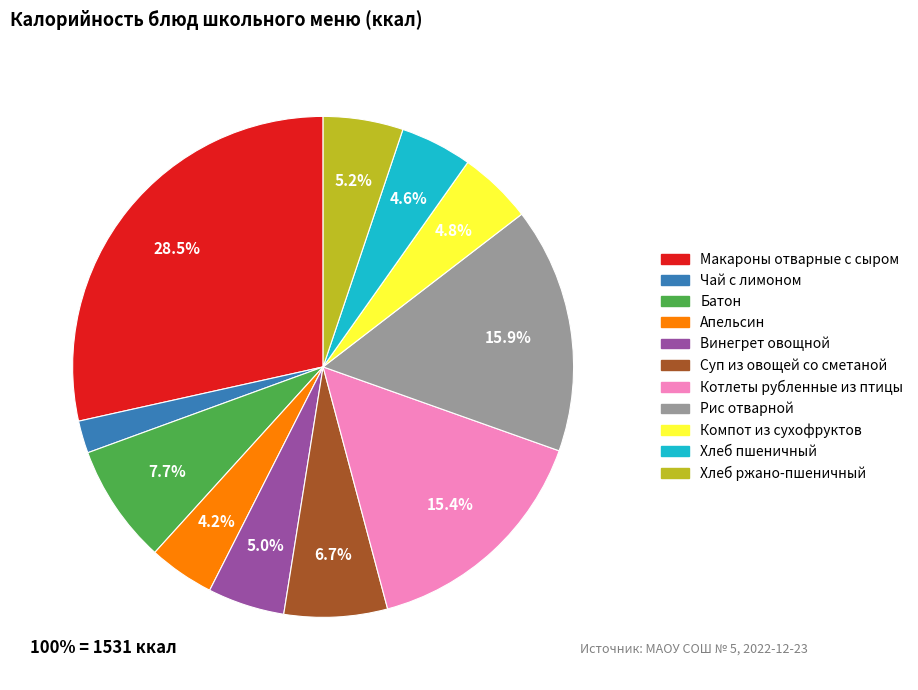

How many slices are in this pie chart?

11